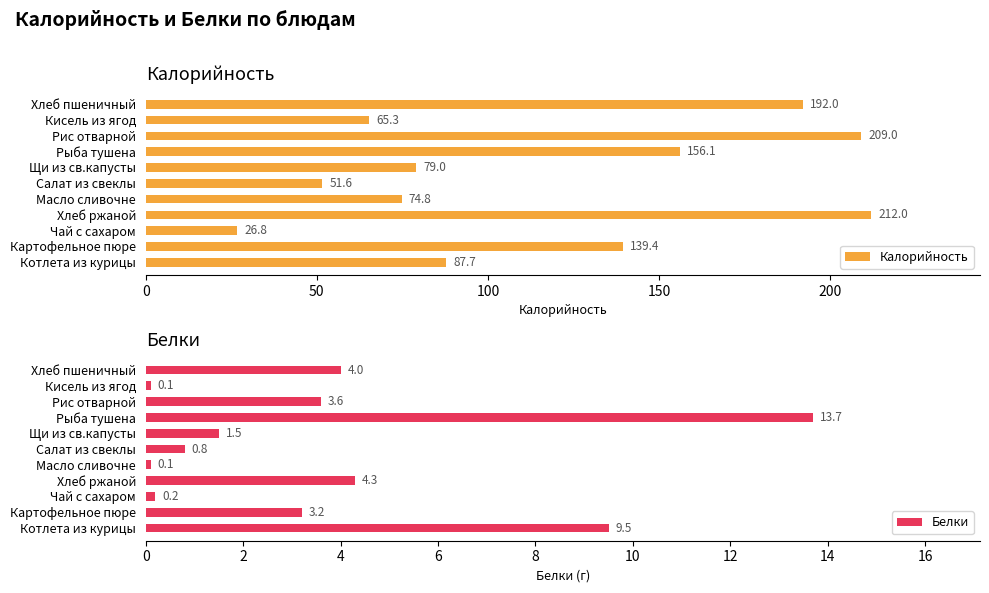

Where is Белки nearest to the value 6?

Хлеб ржаной